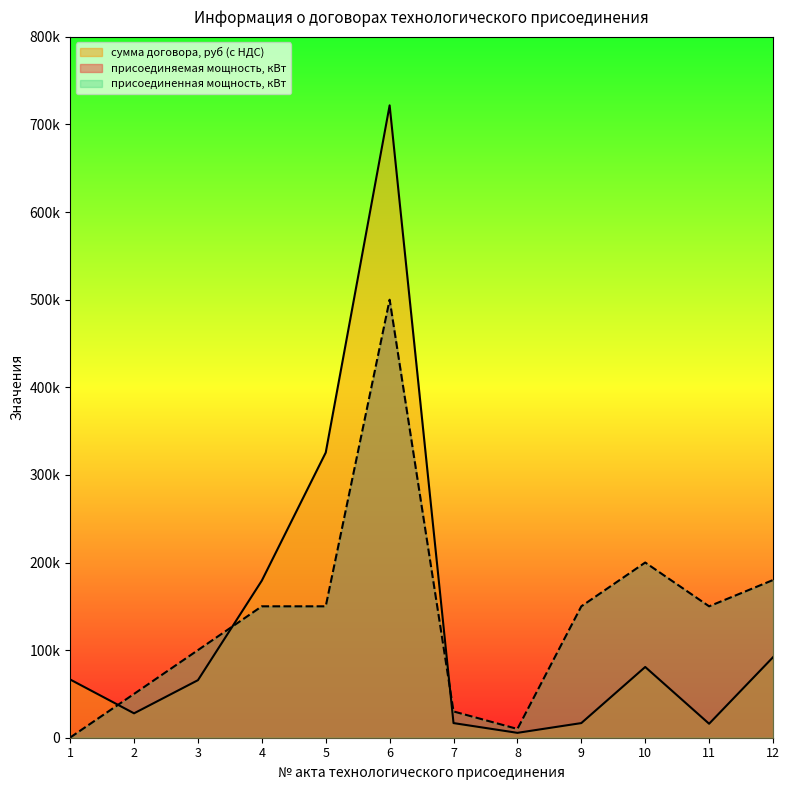

Reading left to right, list all the values displayed in this chart.

присоединяемая мощность, кВт: 1=200.0	2=50000.0	3=100000.0	4=150000.0	5=150000.0	6=500000.0	7=30000.0	8=10000.0	9=150000.0	10=200000.0	11=150000.0	12=180000.0
сумма договора, руб (с НДС): 1=66462.9	2=27851.7	3=65698.0	4=179352.4	5=325479.5	6=721831.1	7=16711.2	8=5570.3	9=16711.0	10=80757.5	11=15960.0	12=91873.7